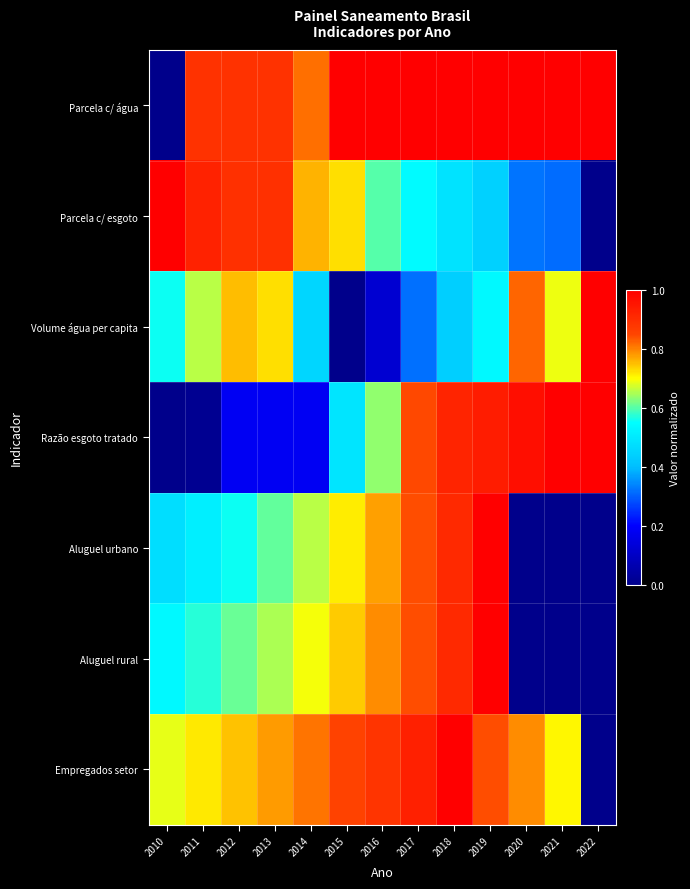

Reading left to right, transcribe all the data shown in this chart.

Parcela c/ água: 2010=0.0	2011=0.9	2012=0.9	2013=0.9	2014=0.8	2015=1.0	2016=1.0	2017=1.0	2018=1.0	2019=1.0	2020=1.0	2021=1.0	2022=1.0
Parcela c/ esgoto: 2010=1.0	2011=0.9	2012=0.9	2013=0.9	2014=0.8	2015=0.7	2016=0.6	2017=0.5	2018=0.5	2019=0.4	2020=0.3	2021=0.3	2022=0.0
Volume água per capita: 2010=0.6	2011=0.7	2012=0.8	2013=0.7	2014=0.5	2015=0.0	2016=0.1	2017=0.3	2018=0.4	2019=0.5	2020=0.8	2021=0.7	2022=1.0
Razão esgoto tratado: 2010=0.0	2011=0.0	2012=0.2	2013=0.2	2014=0.2	2015=0.5	2016=0.6	2017=0.8	2018=0.9	2019=0.9	2020=1.0	2021=1.0	2022=1.0
Aluguel urbano: 2010=0.5	2011=0.5	2012=0.6	2013=0.6	2014=0.7	2015=0.7	2016=0.8	2017=0.8	2018=0.9	2019=1.0	2020=0.0	2021=0.0	2022=0.0
Aluguel rural: 2010=0.5	2011=0.6	2012=0.6	2013=0.7	2014=0.7	2015=0.7	2016=0.8	2017=0.8	2018=0.9	2019=1.0	2020=0.0	2021=0.0	2022=0.0
Empregados setor: 2010=0.7	2011=0.7	2012=0.7	2013=0.8	2014=0.8	2015=0.9	2016=0.9	2017=0.9	2018=1.0	2019=0.8	2020=0.8	2021=0.7	2022=0.0